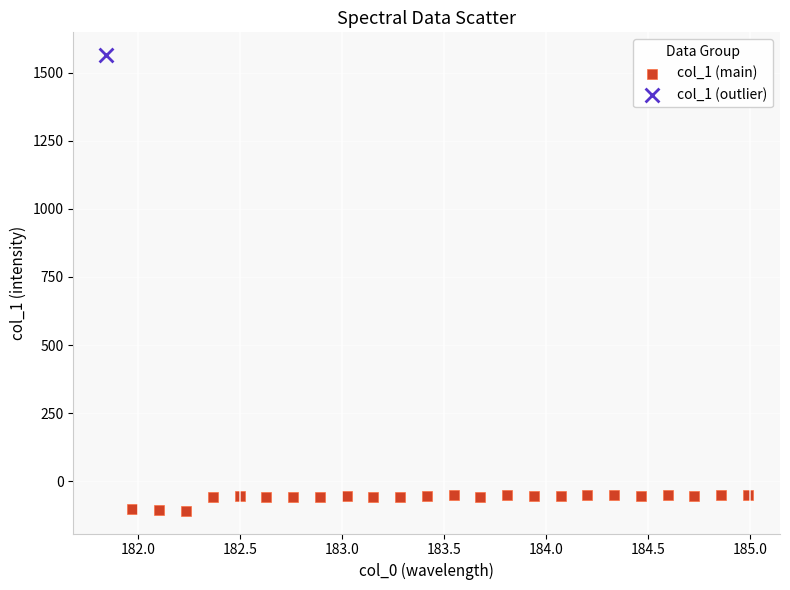

What are all the series names shown in the legend?

col_1 (main), col_1 (outlier)